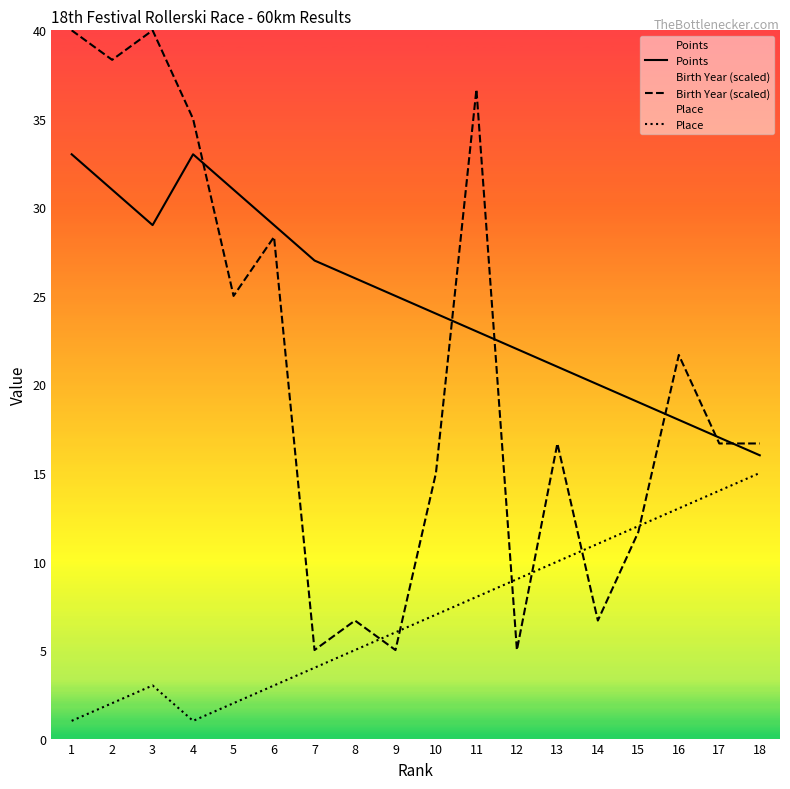

What is the spread (max minus min) of values at 17?

3.0